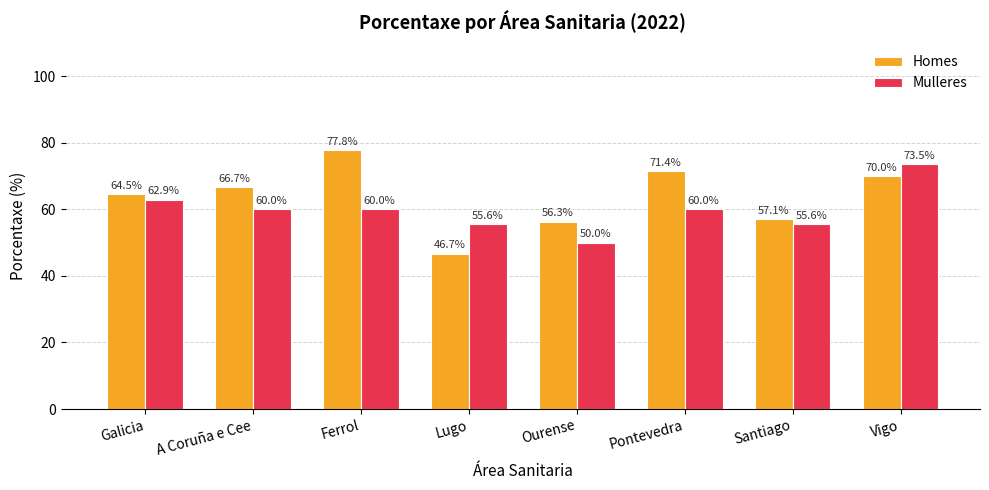

What is the spread (max minus min) of values at Vigo?

3.5